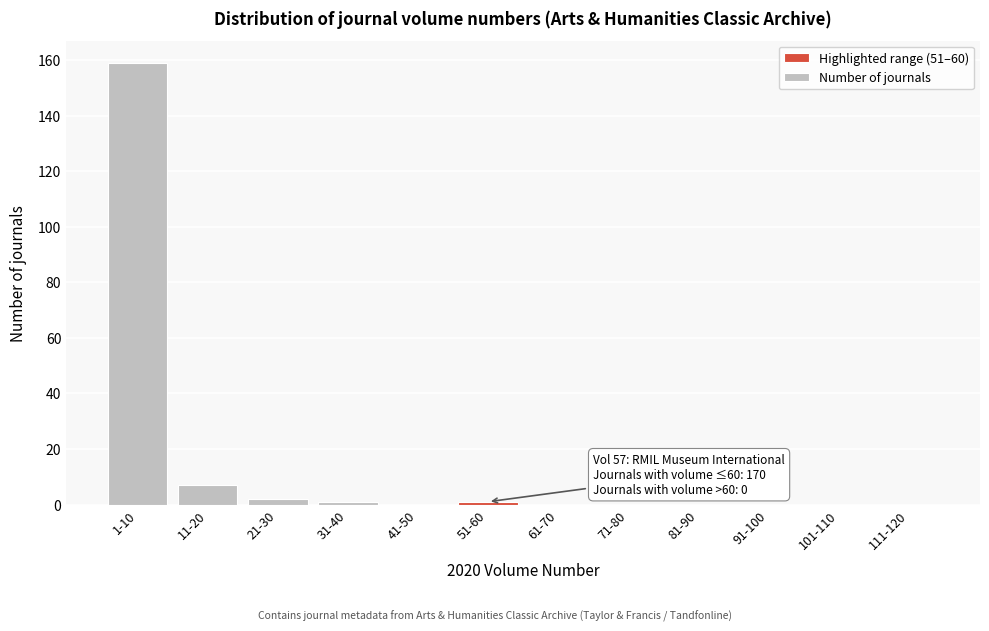

Reading left to right, extract all data points from this chart.

1-10=159	11-20=7	21-30=2	31-40=1	41-50=0	51-60=1	61-70=0	71-80=0	81-90=0	91-100=0	101-110=0	111-120=0